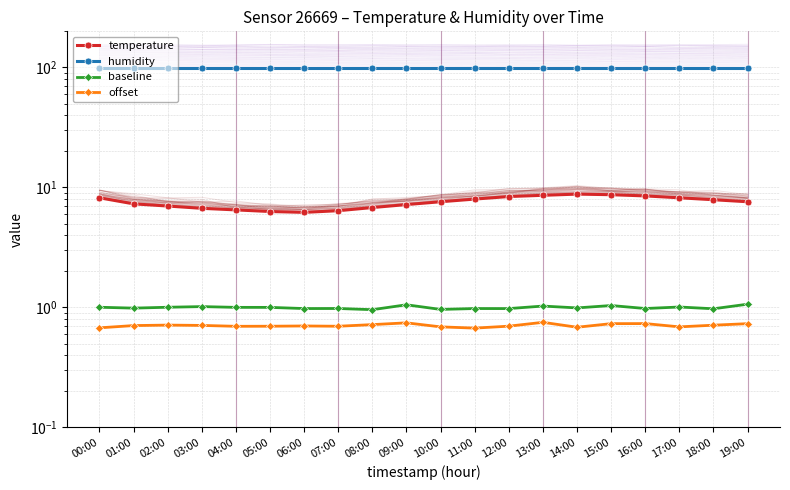

At 11:00, list the series in order from smallest to largest.

offset, baseline, temperature, humidity